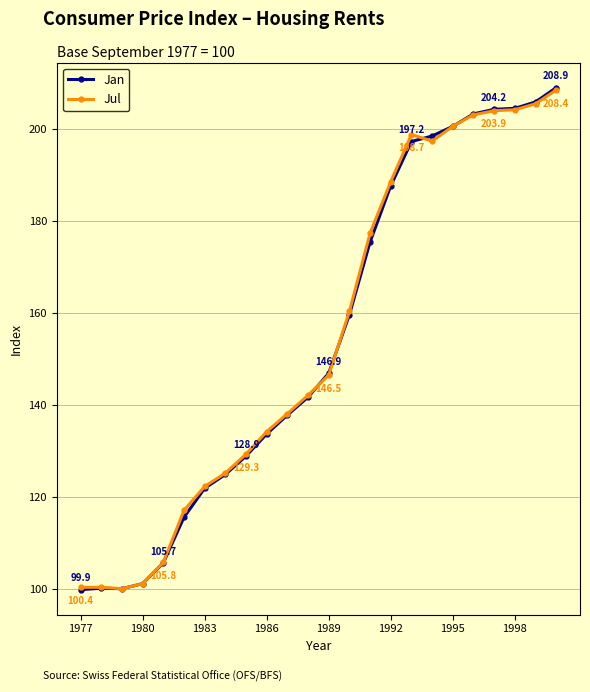

How many values in the Jul series are below 146?

12